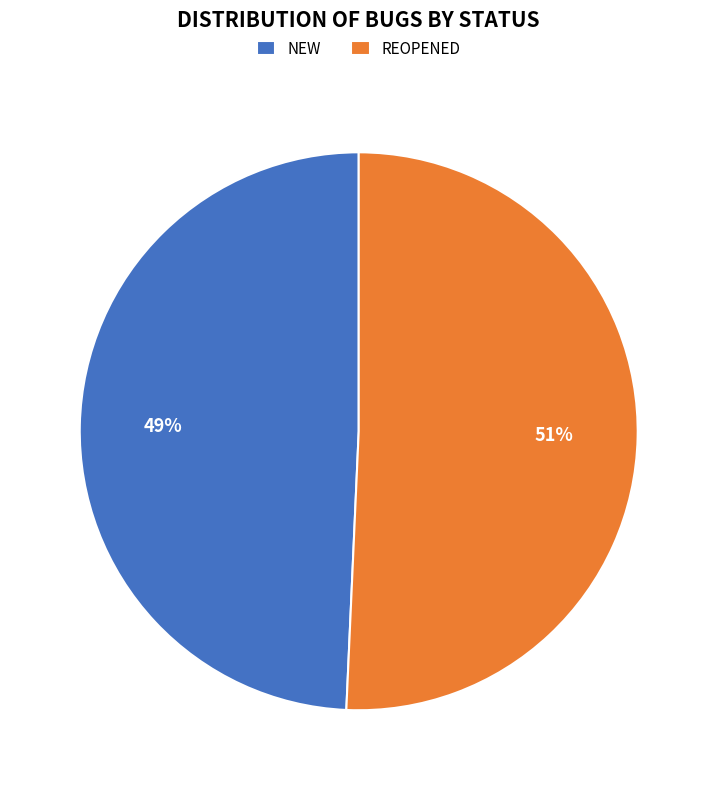

To the nearest percent, what is the average slice percentage?

50%